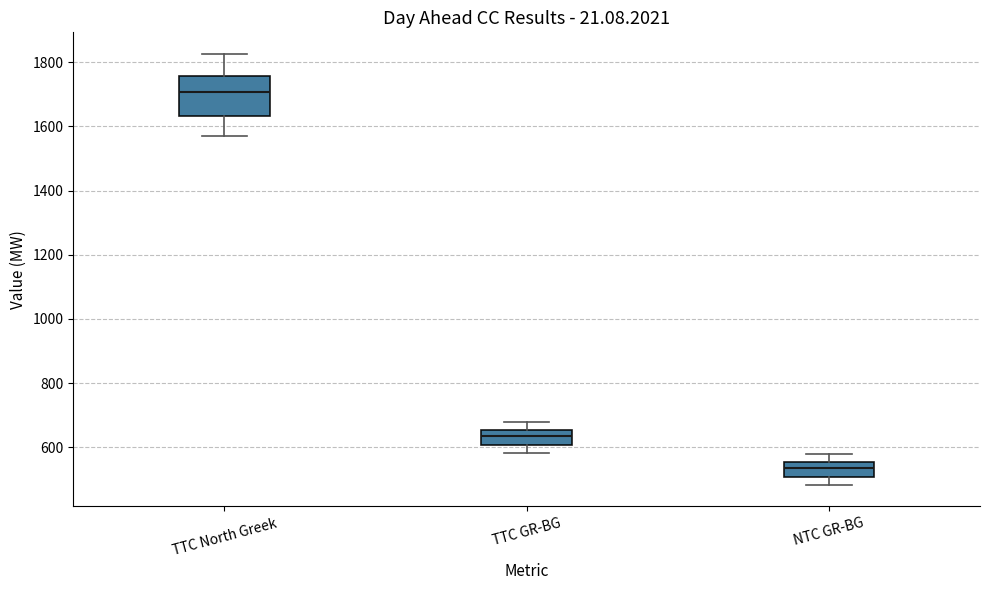

Which box's median line is the lowest?

NTC GR-BG